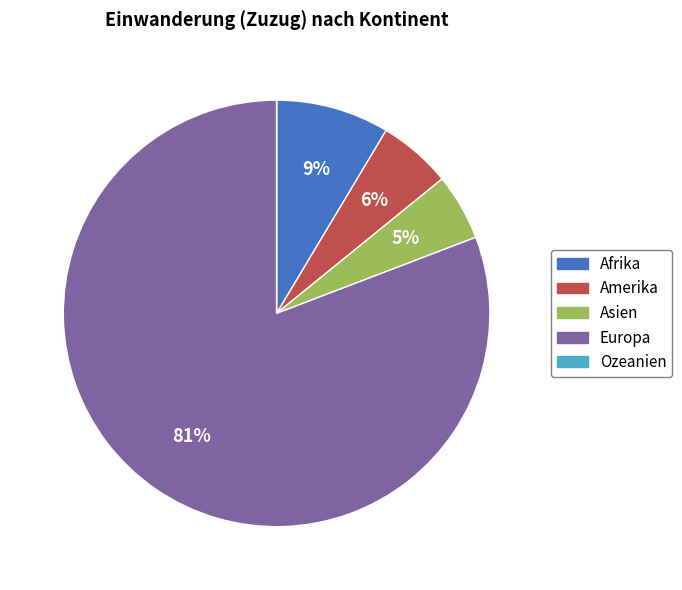

Combined, do Amerika and Asien account for over 50%?

No